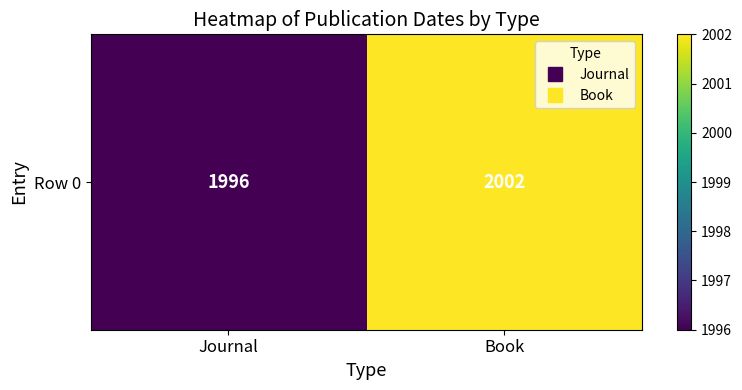

Rank the categories by value from highest to lowest.

Book, Journal